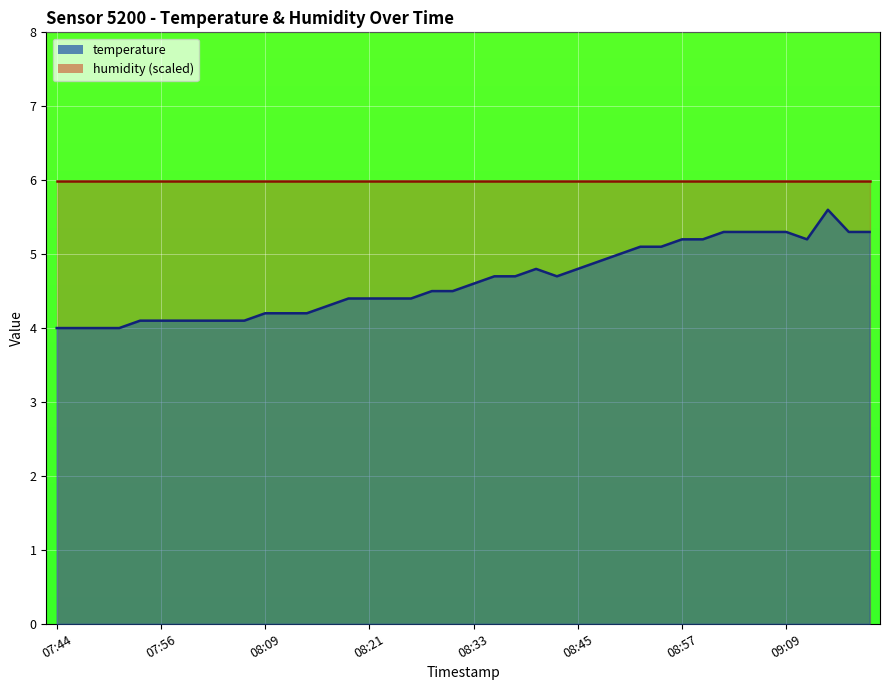

Reading left to right, list all the values displayed in this chart.

07:44=4.0	07:47=4.0	07:49=4.0	07:52=4.0	07:54=4.1	07:56=4.1	07:59=4.1	08:01=4.1	08:04=4.1	08:06=4.1	08:09=4.2	08:11=4.2	08:13=4.2	08:16=4.3	08:18=4.4	08:21=4.4	08:23=4.4	08:26=4.4	08:28=4.5	08:30=4.5	08:33=4.6	08:35=4.7	08:38=4.7	08:40=4.8	08:43=4.7	08:45=4.8	08:48=4.9	08:50=5.0	08:52=5.1	08:55=5.1	08:57=5.2	09:00=5.2	09:02=5.3	09:05=5.3	09:07=5.3	09:09=5.3	09:12=5.2	09:14=5.6	09:17=5.3	09:19=5.3